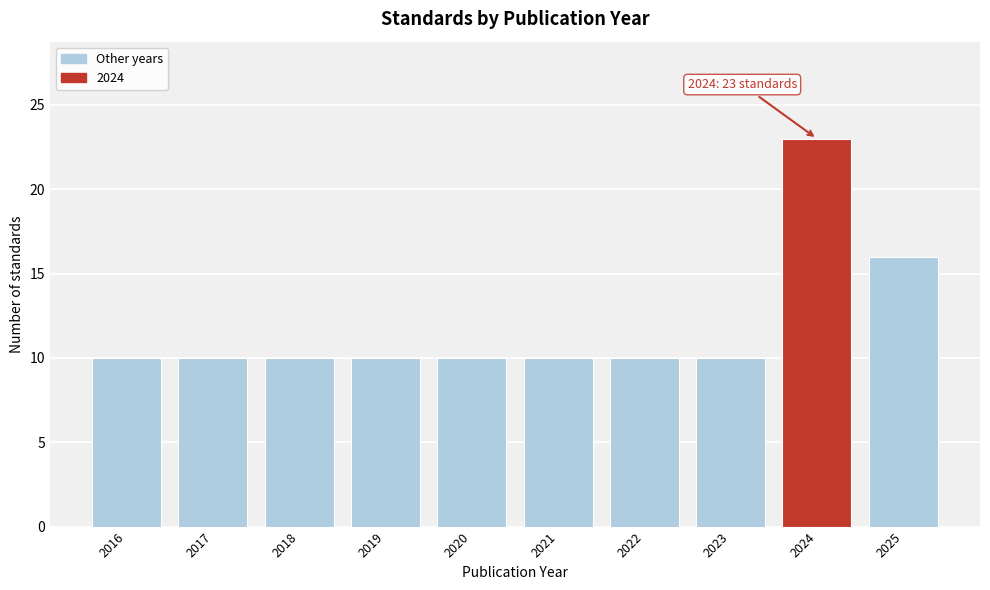

Reading left to right, what are all the values shown in this chart?

10	10	10	10	10	10	10	10	23	16